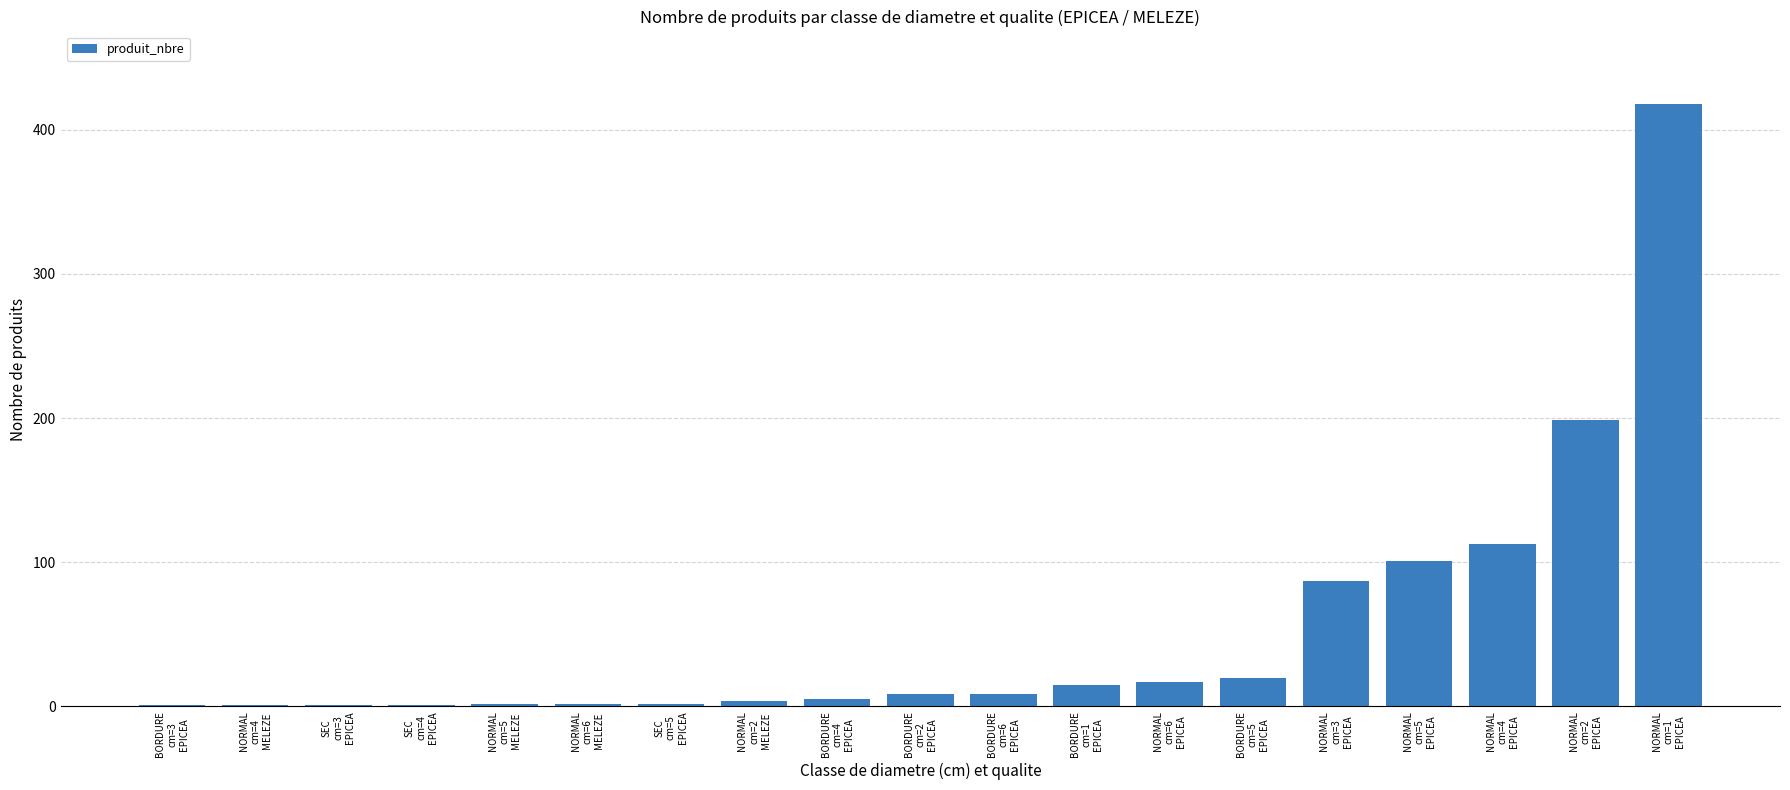

What is the maximum value shown in the chart?

418